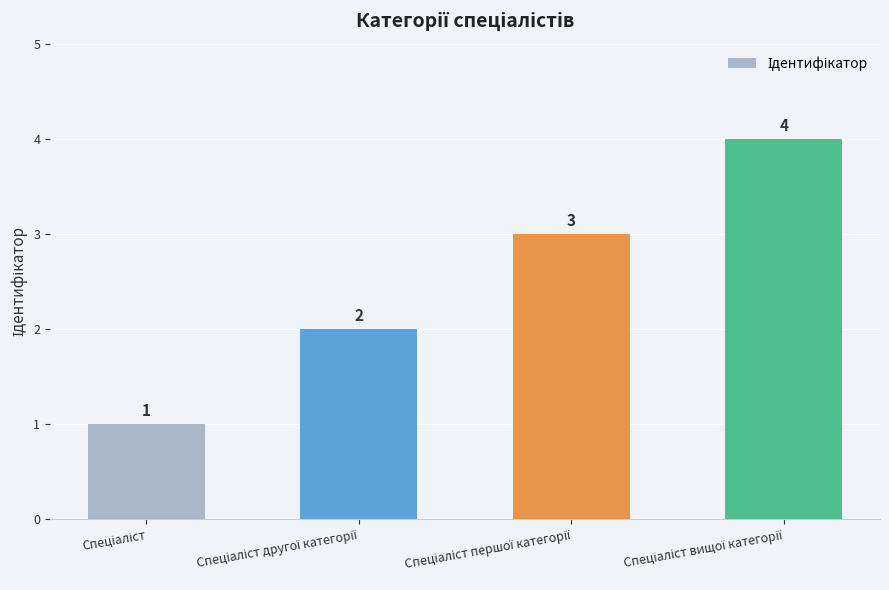

What is the maximum value shown in the chart?

4